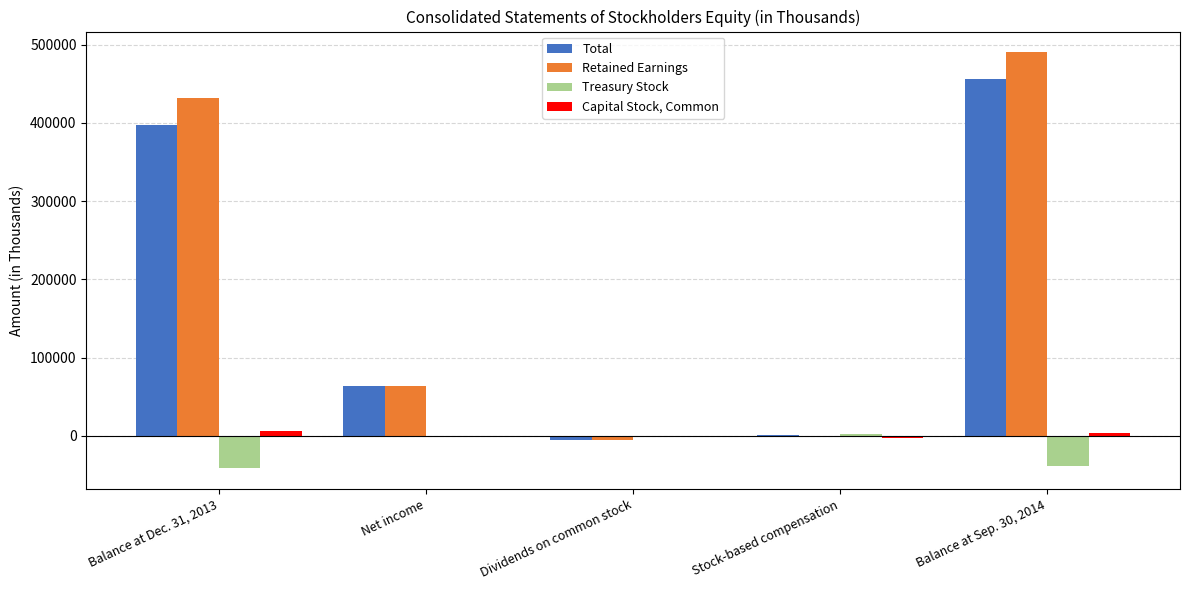

Is it true that Treasury Stock equals -27869 at Net income?

False